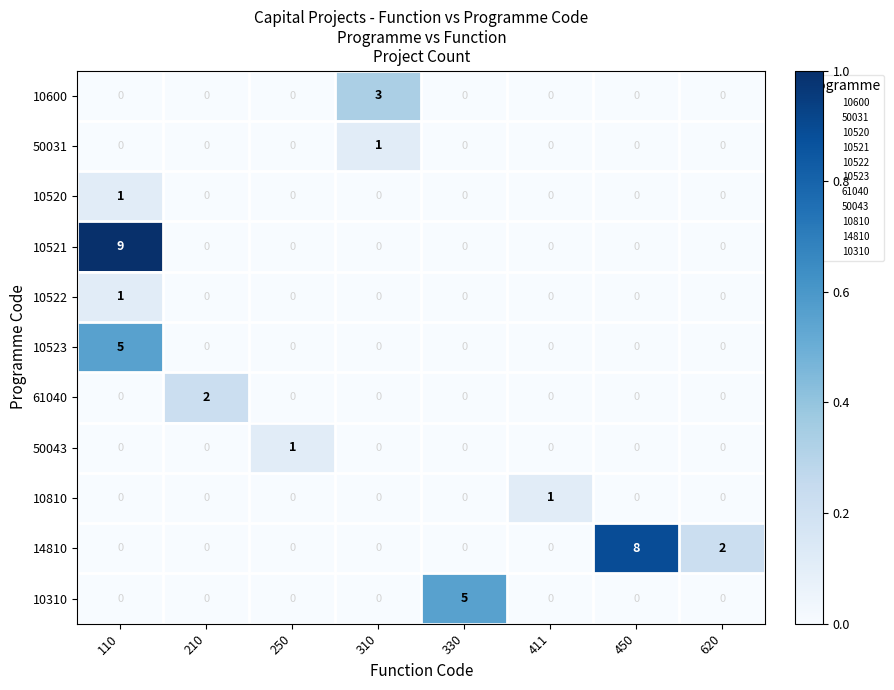

Count the number of data series in this chart.

11